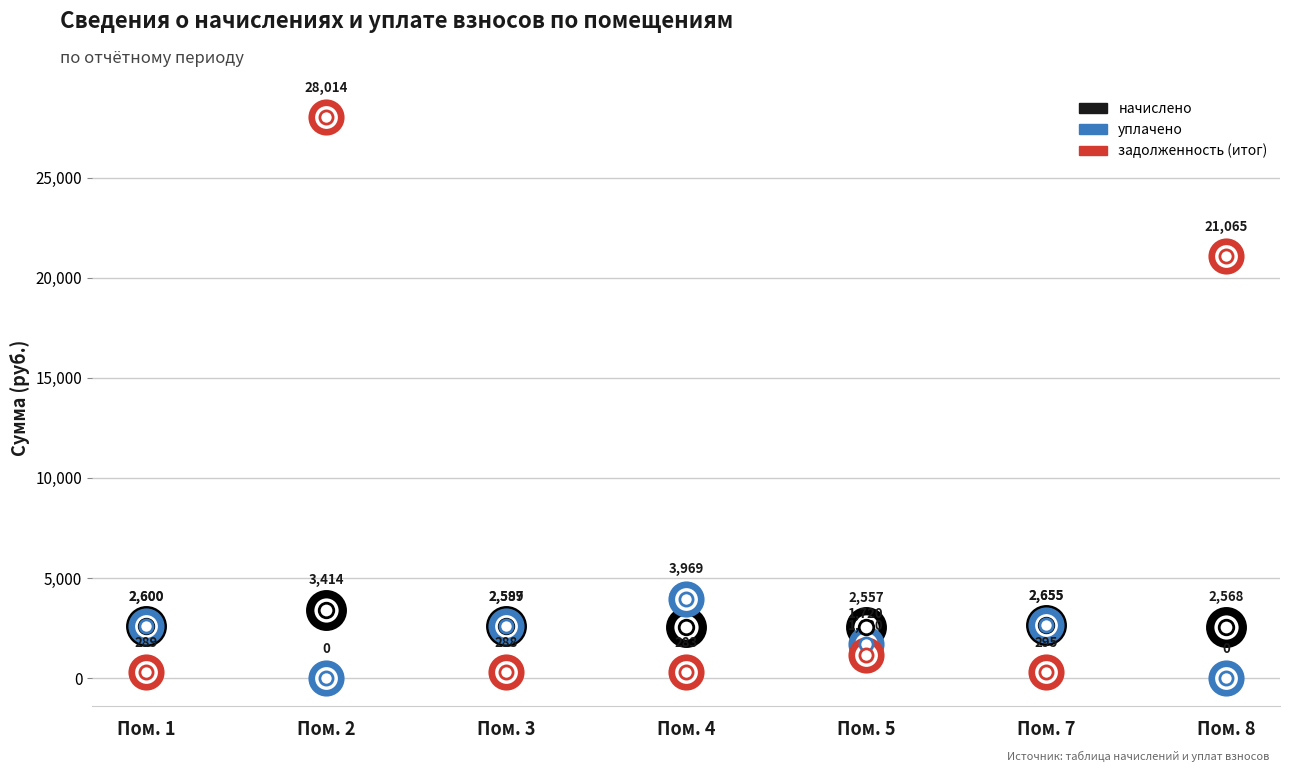

Which series contains the highest Y value?

задолженность (итог)